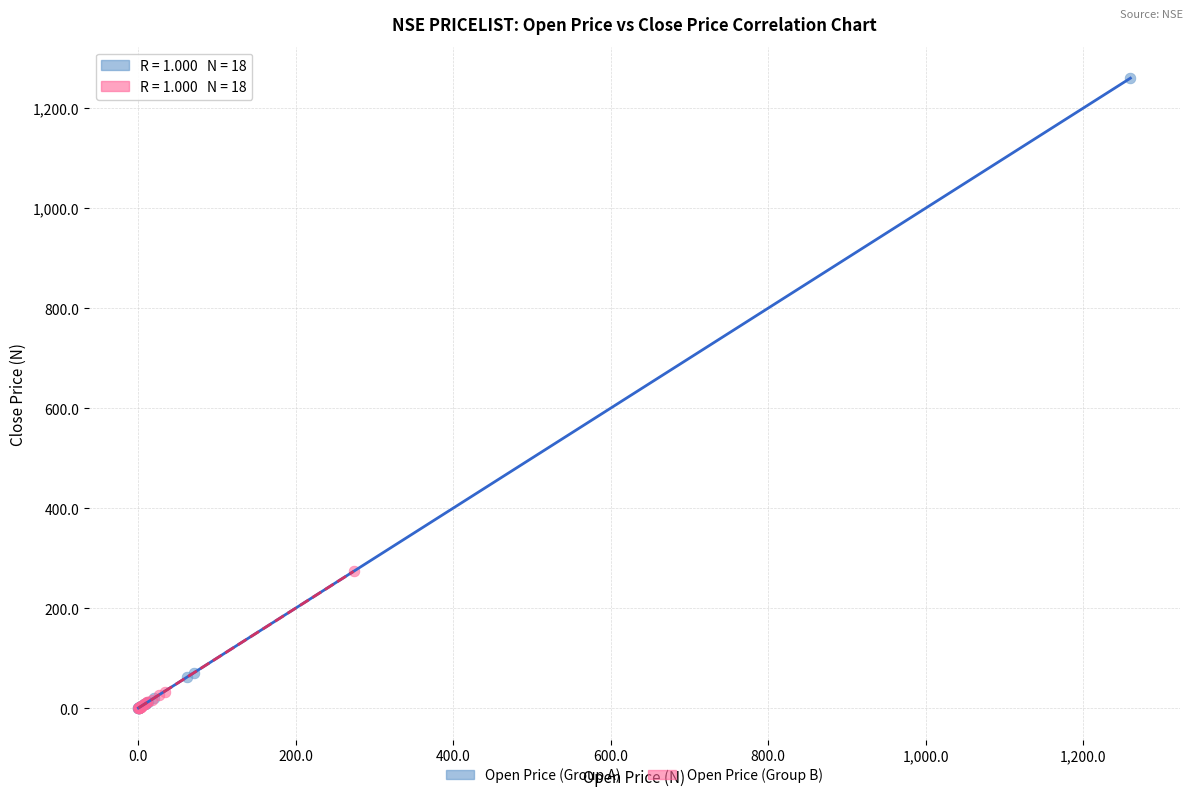

Which series has the largest Y range (max minus min)?

Open Price (Group A)